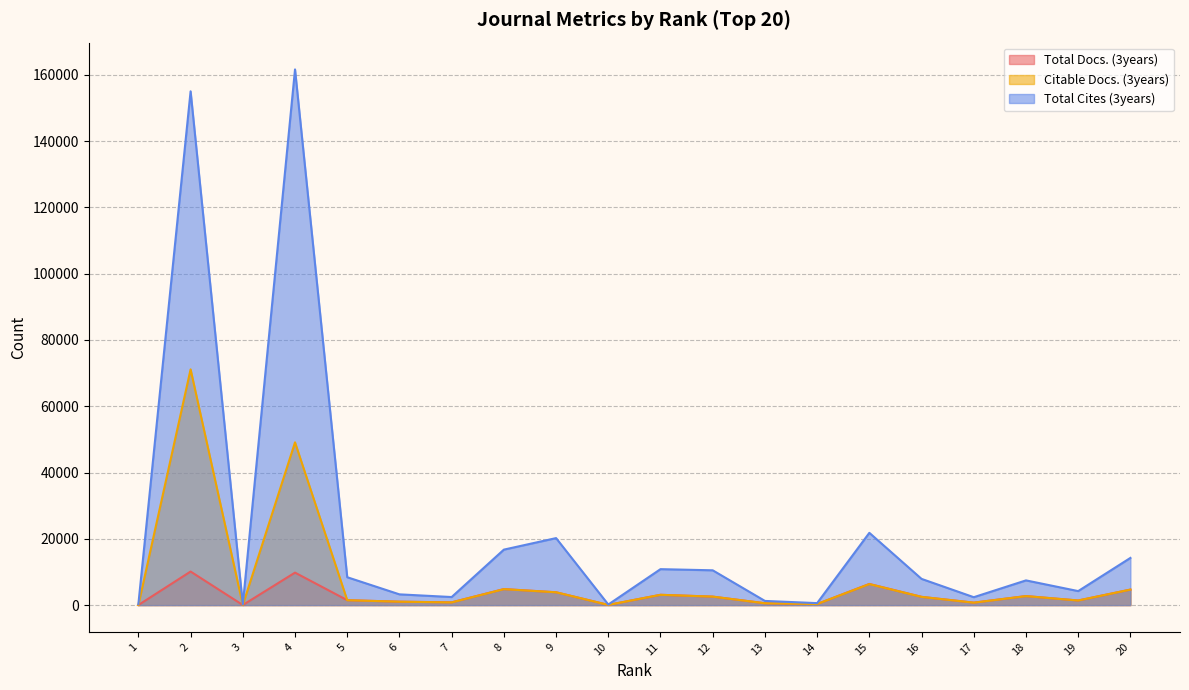

Rank the series at 16 from lowest to highest value.

Citable Docs. (3years), Total Docs. (3years), Total Cites (3years)